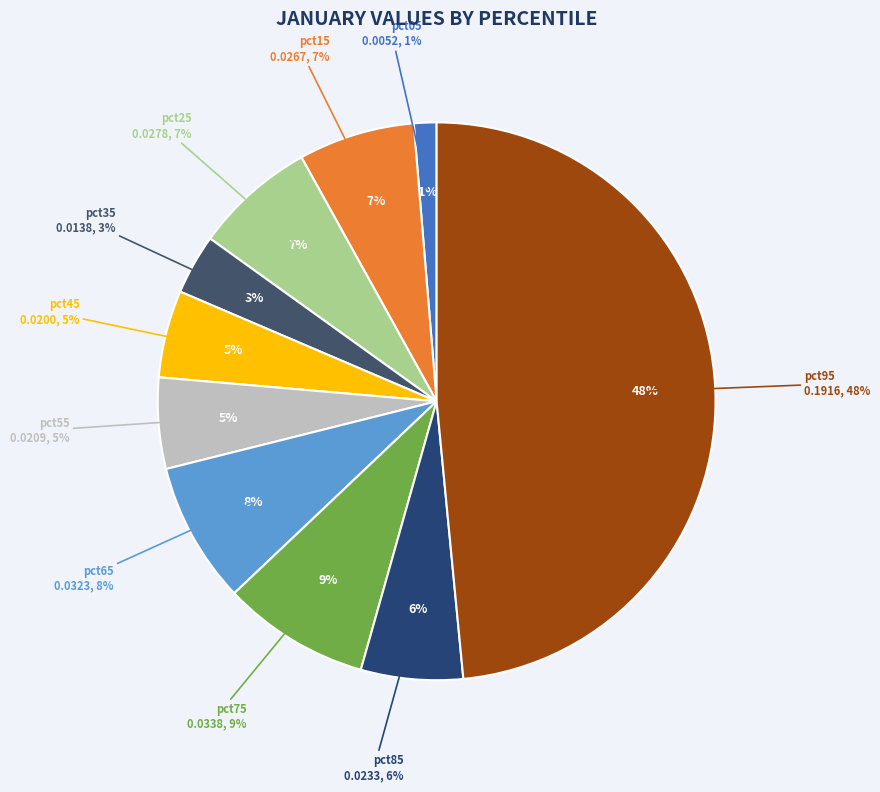

To the nearest percent, what is the difference between the largest and smallest slice percentages?

47%